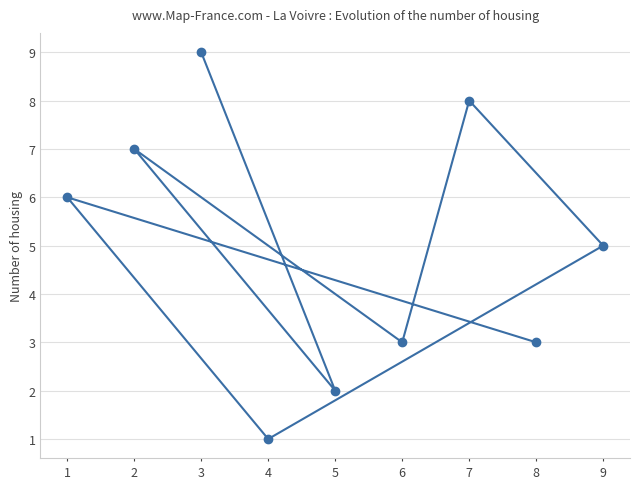

What is the average value?

5